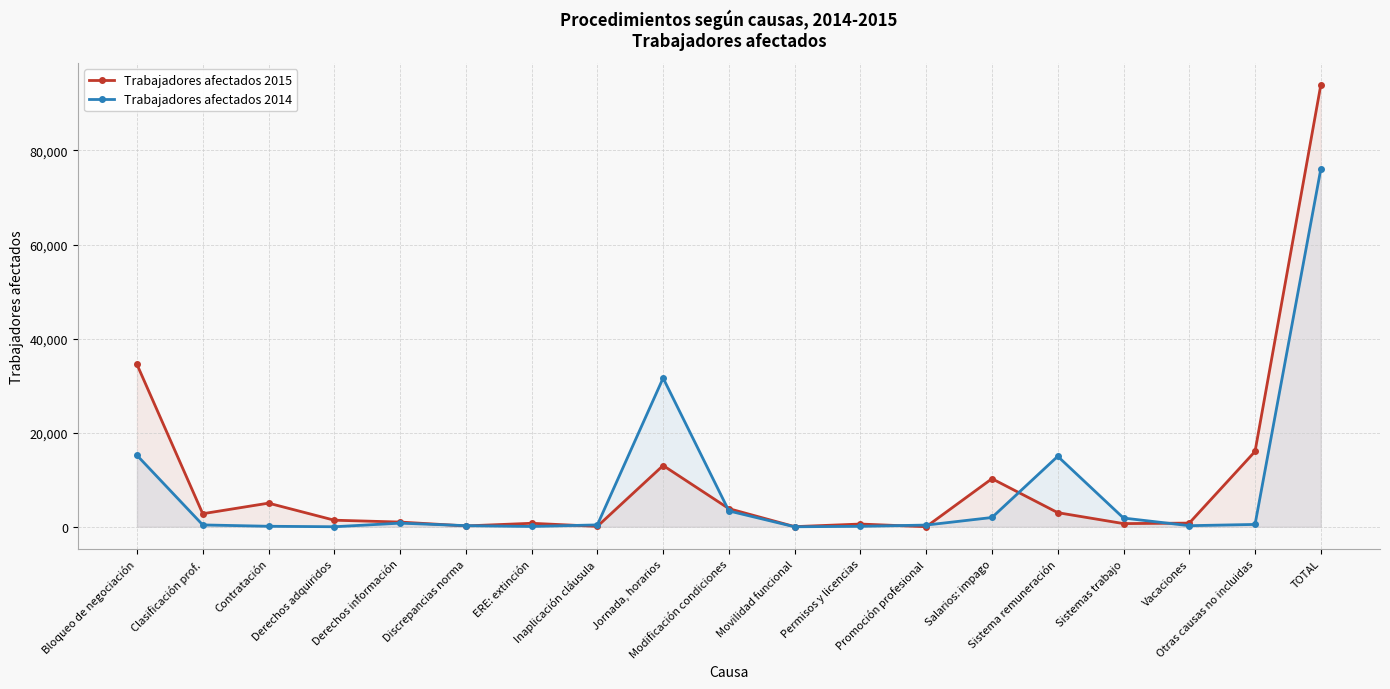

The Trabajadores afectados 2015 series shows 676 at Sistemas trabajo. True or false?

True